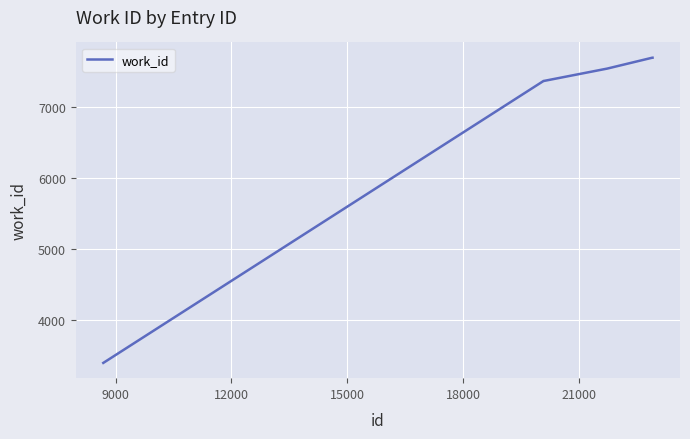

How many lines are shown in the chart?

1